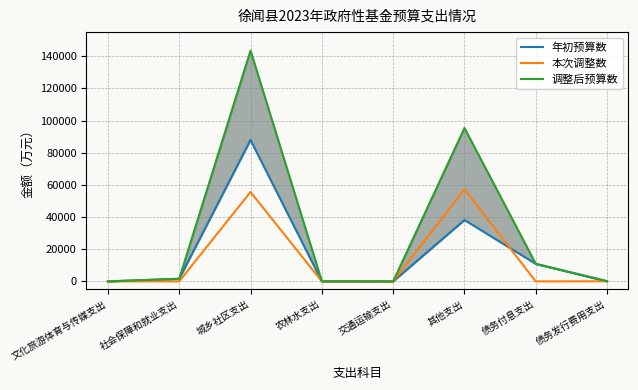

At which category is the sum across all series the highest?

城乡社区支出